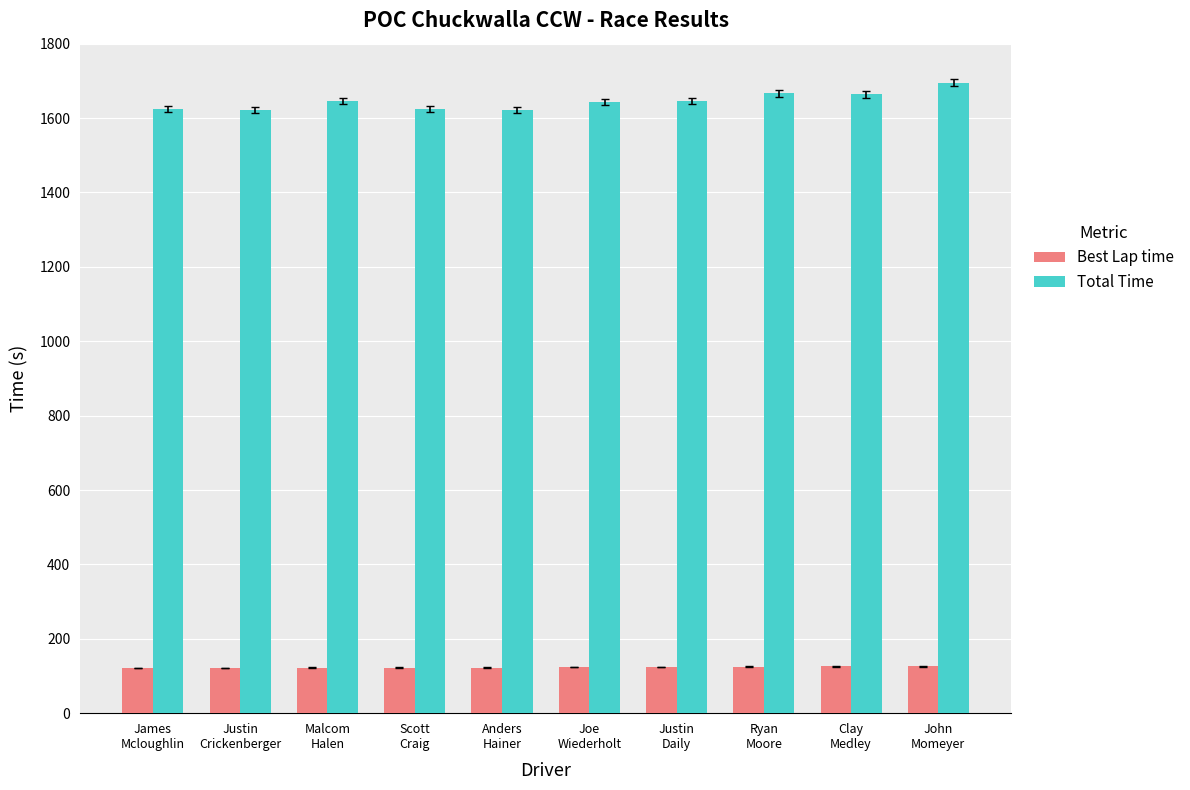

What is the label of the 6th bar from the left?

Joe
Wiederholt